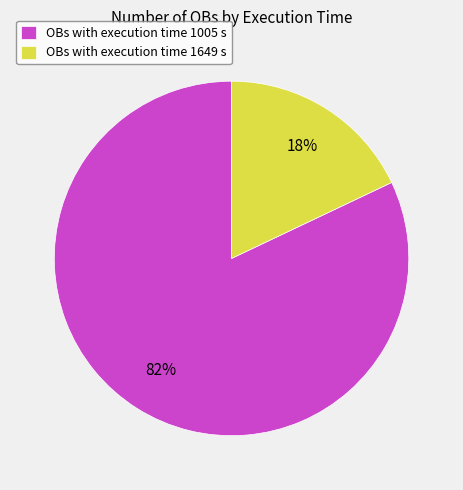

Is there a majority slice in this chart?

Yes